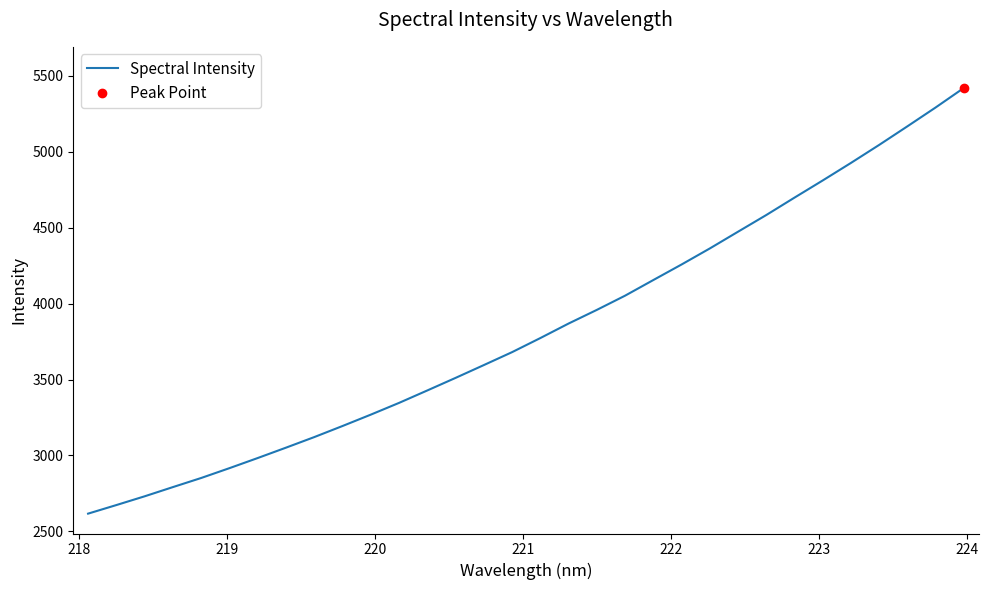

How many data points are less than 3773?

16